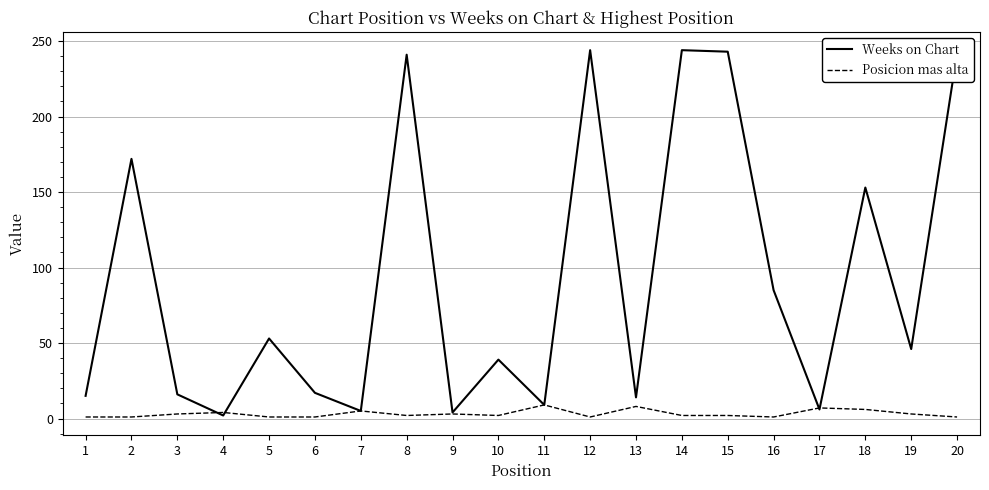

True or false: Weeks on Chart has a value of 98 at 8.

False